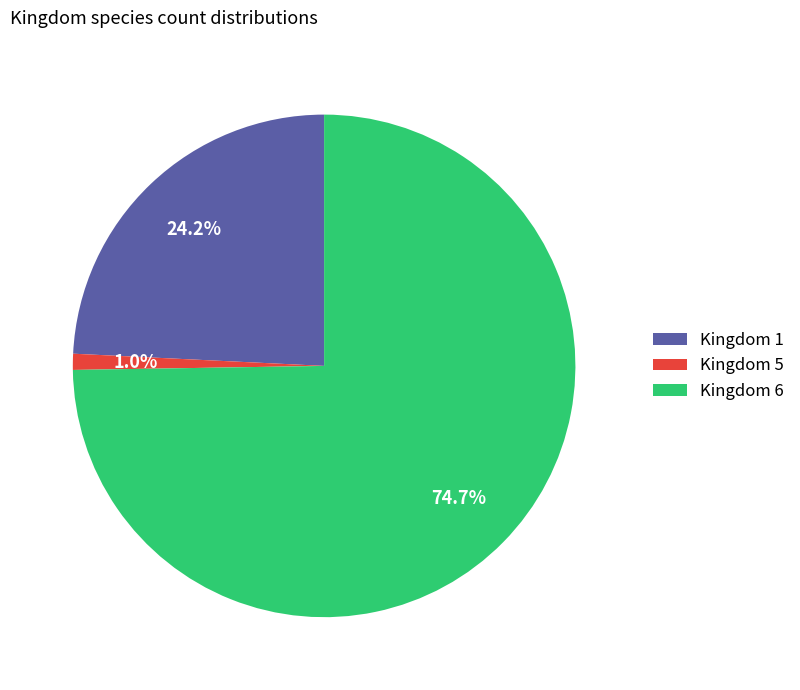

Rank the categories by value from highest to lowest.

Kingdom 6, Kingdom 1, Kingdom 5